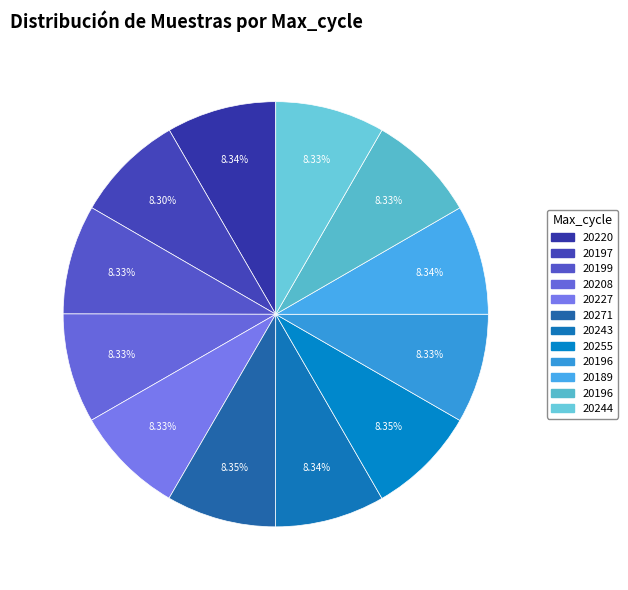

To the nearest percent, what is the average slice percentage?

8%